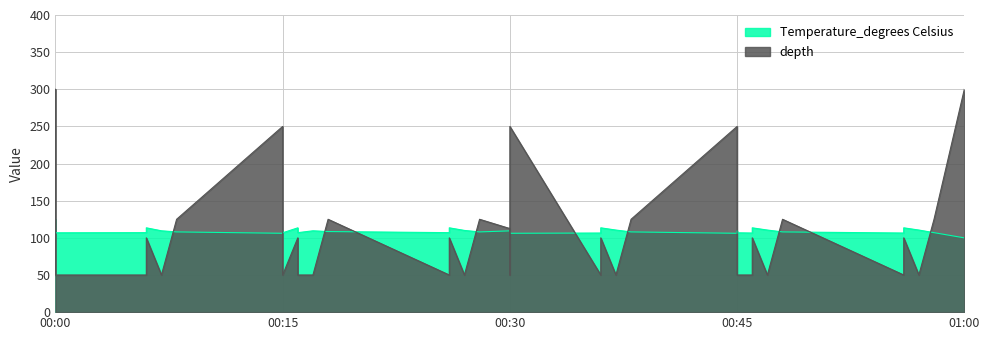

Which category has the highest value across all series?

00:00